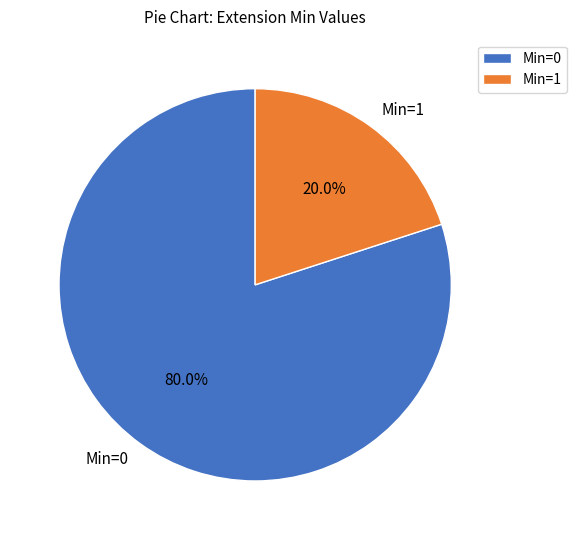

What is the majority slice?

Min=0